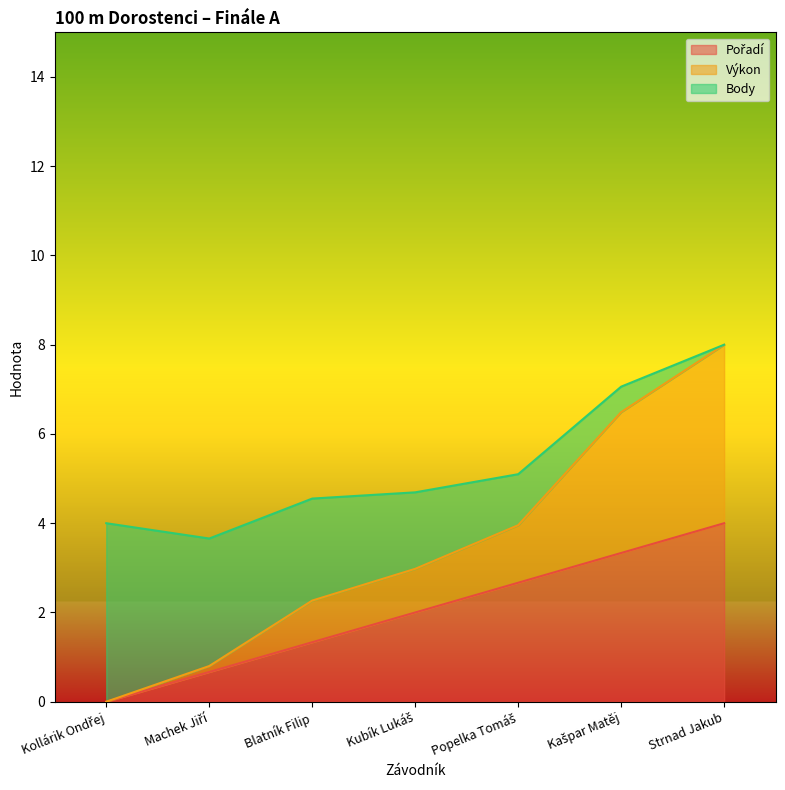

At which label does Pořadí reach its minimum?

Kollárik Ondřej